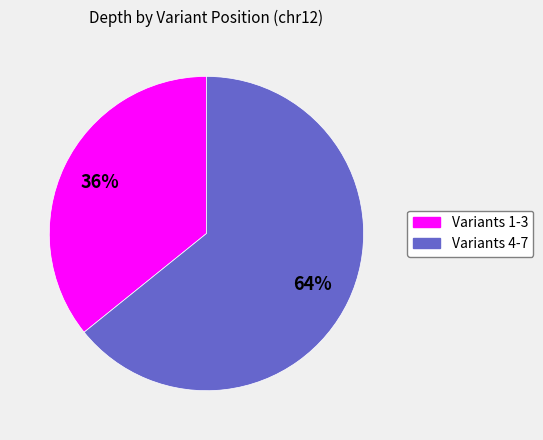

Rank the categories by value from highest to lowest.

Variants 4-7, Variants 1-3